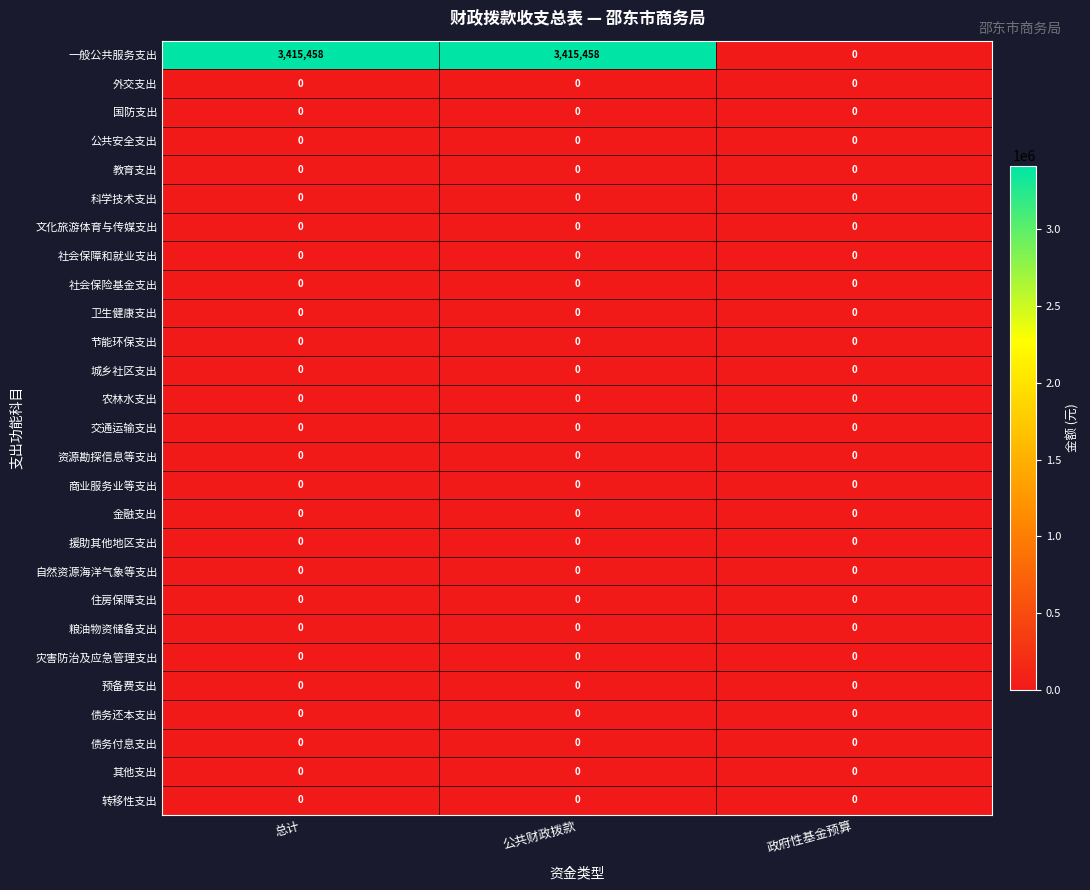

Is the value of 粮油物资储备支出 at 政府性基金预算 greater than the value of 一般公共服务支出 at 总计?

No